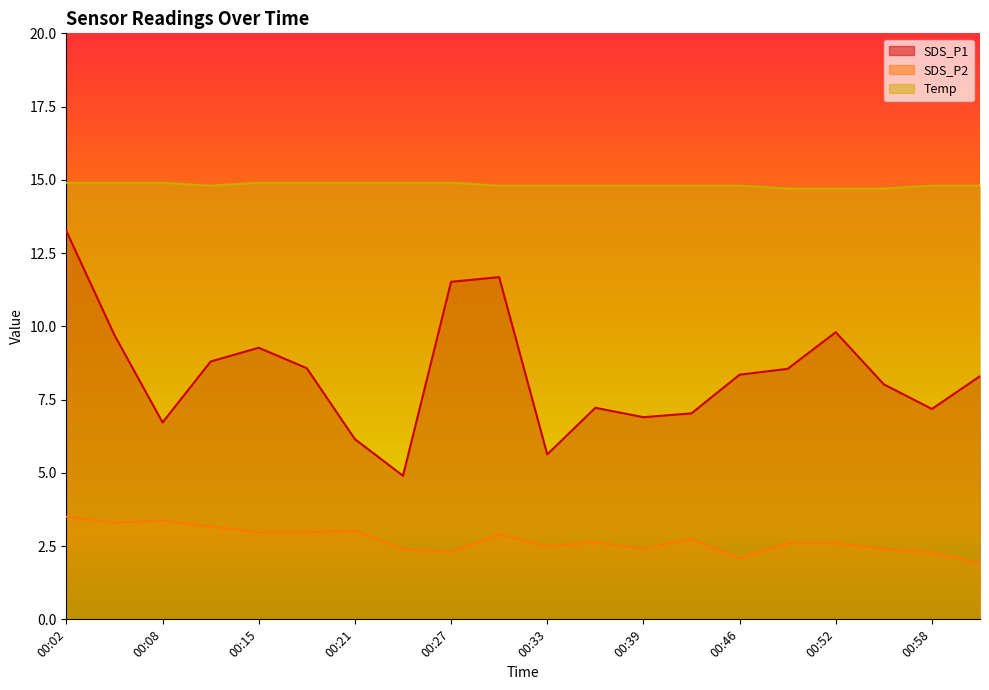

Is it true that SDS_P1 equals 8.6 at 00:49?

True